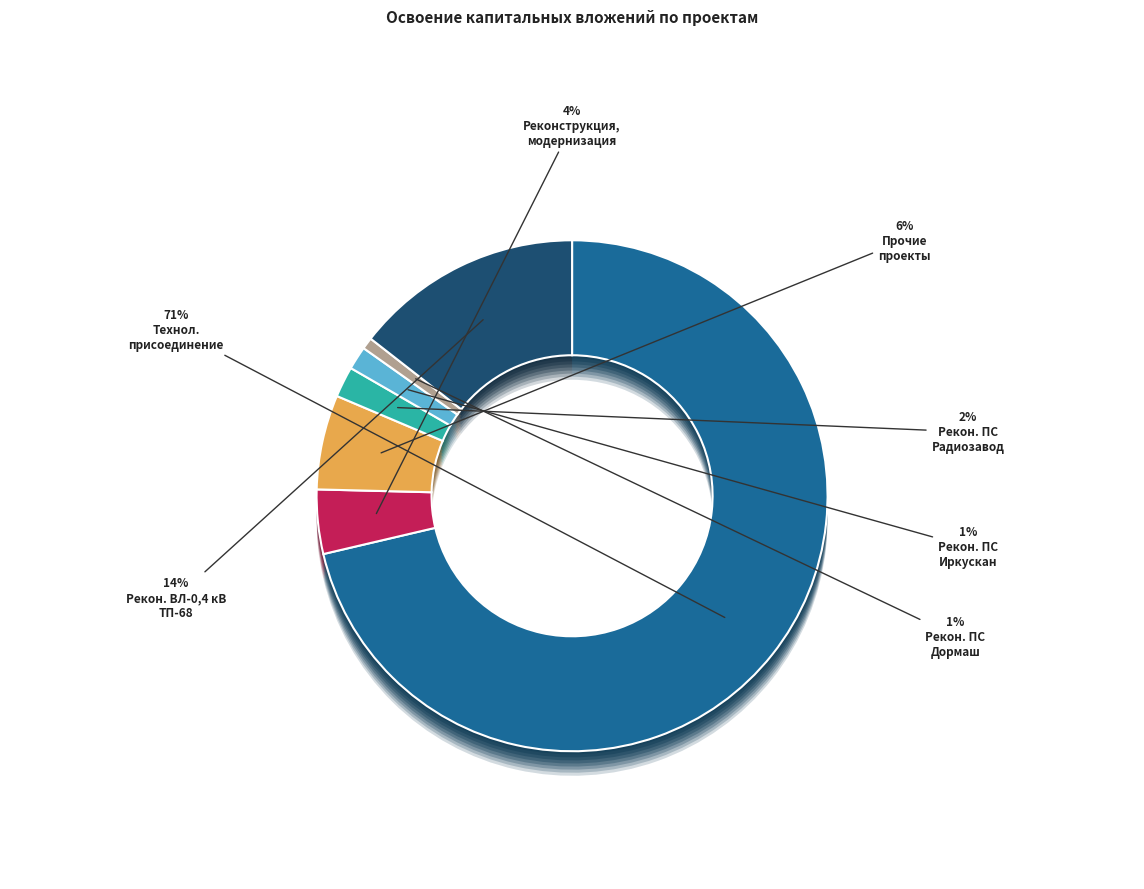

Count the number of slices in the pie.

7